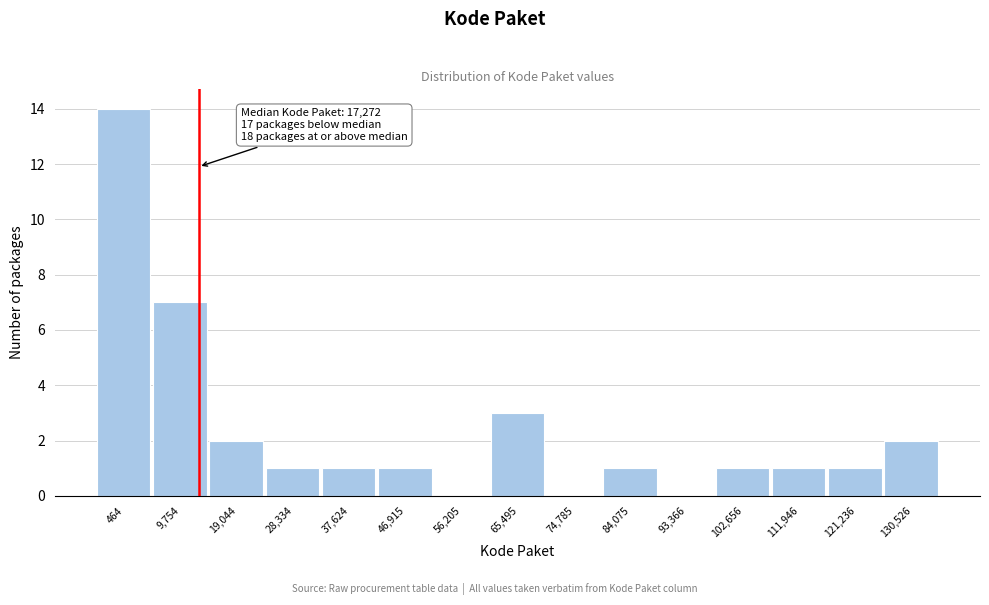

Reading left to right, transcribe all the data shown in this chart.

464=14	9,754=7	19,044=2	28,334=1	37,624=1	46,915=1	56,205=0	65,495=3	74,785=0	84,075=1	93,366=0	102,656=1	111,946=1	121,236=1	130,526=2